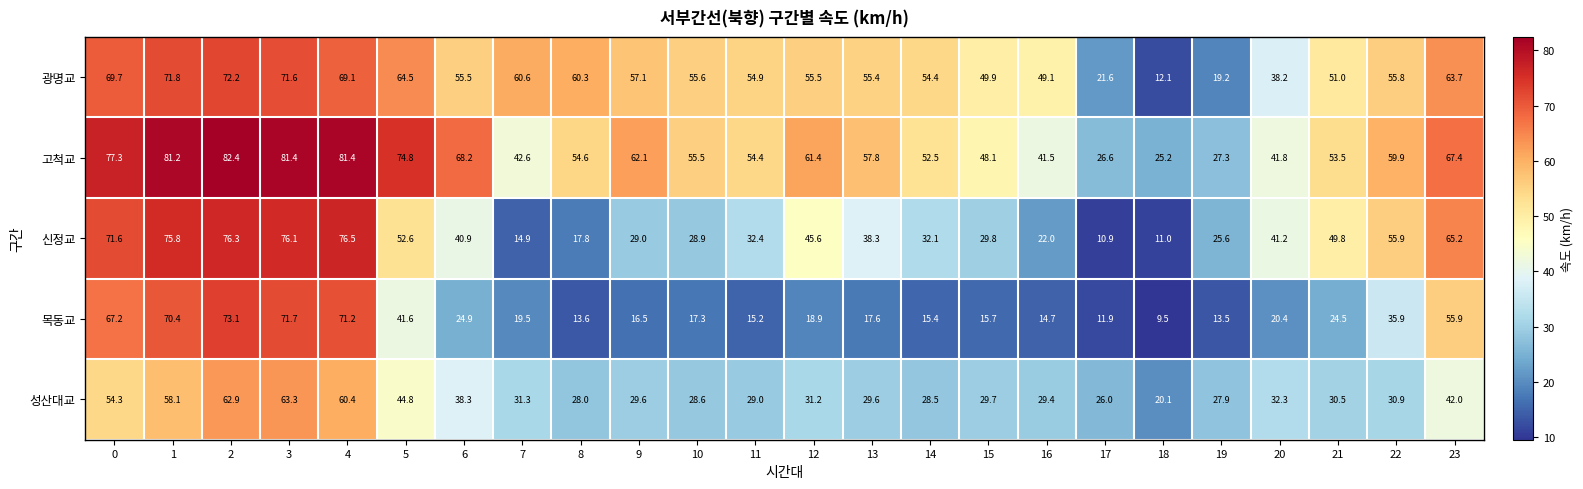

Rank the series by their maximum value, from highest to lowest.

고척교, 신정교, 목동교, 광명교, 성산대교